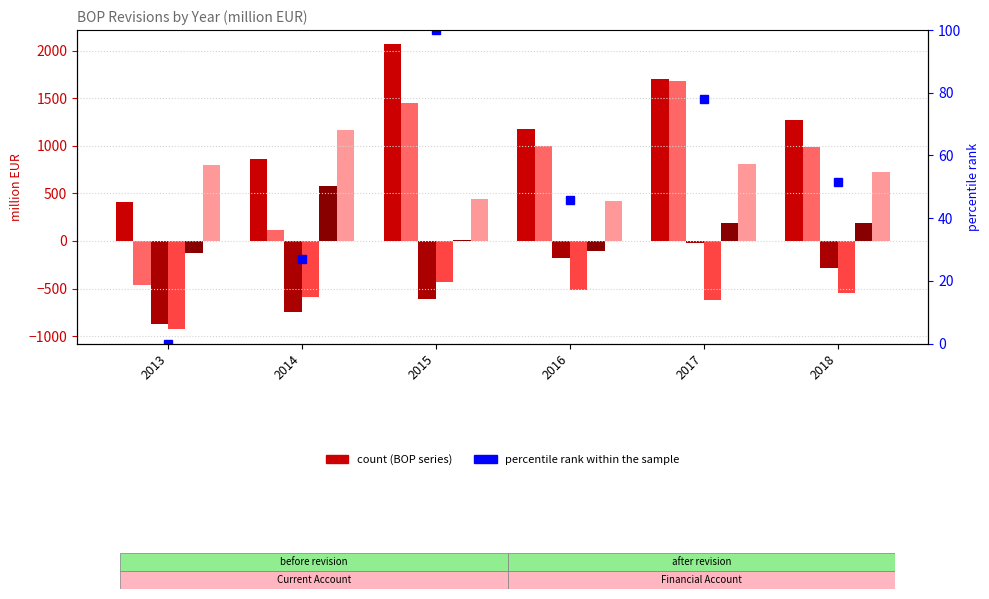

What is the difference between the maximum and second lowest values in the Effect of revision (errors) series?

718.3